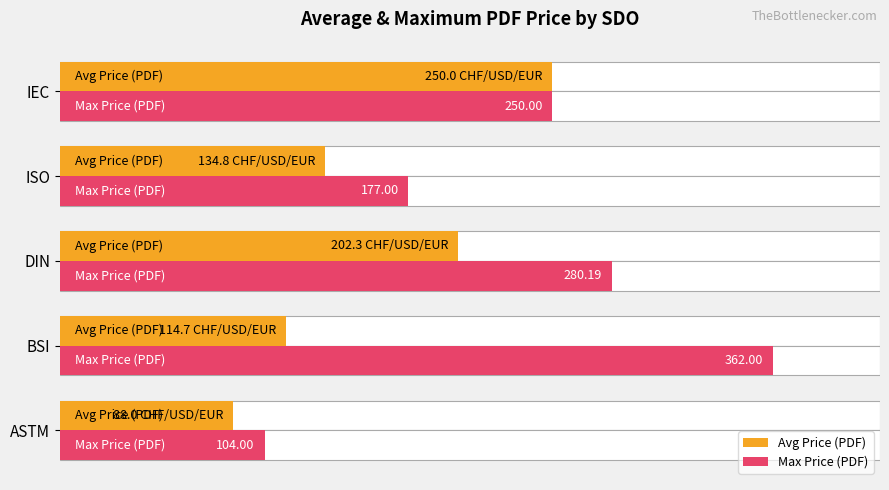

What is the maximum value for Avg Price (PDF)?

250.0